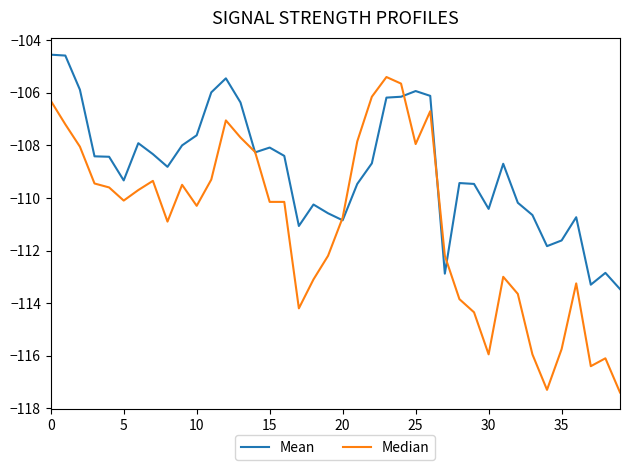

What is the difference between the maximum and second lowest values in the Median series?

11.9